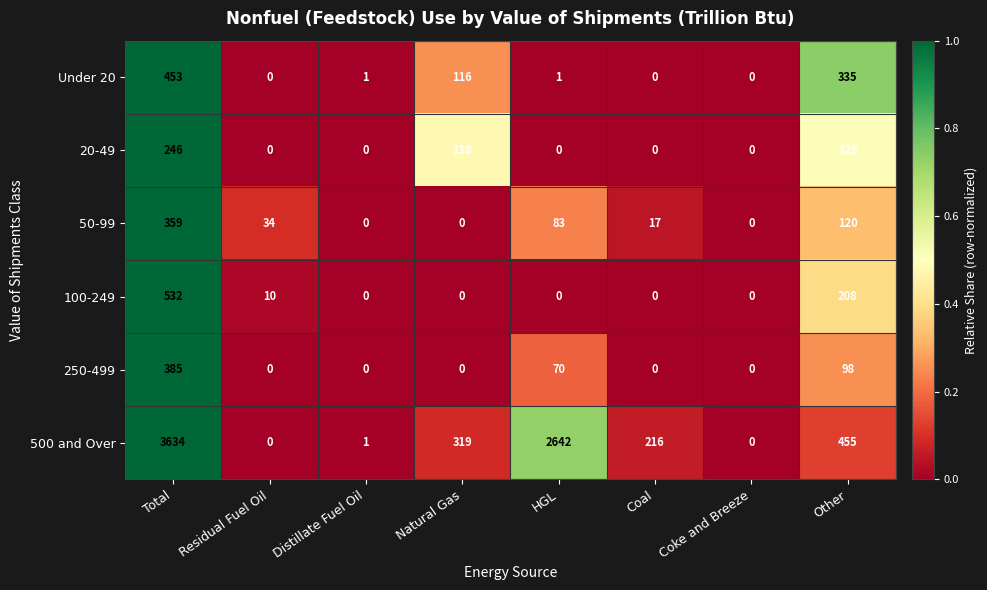

Read the 50-99 value at Other.

120